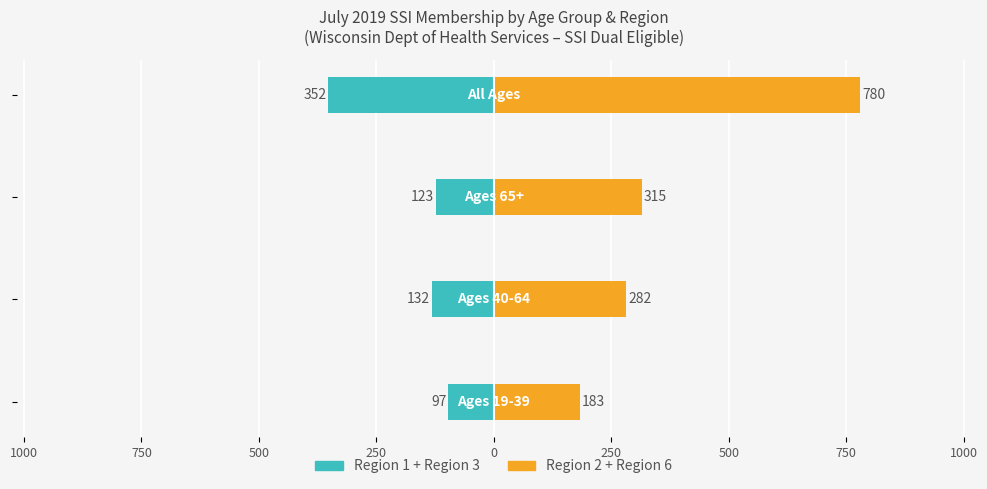

Are the bars horizontal?

Yes